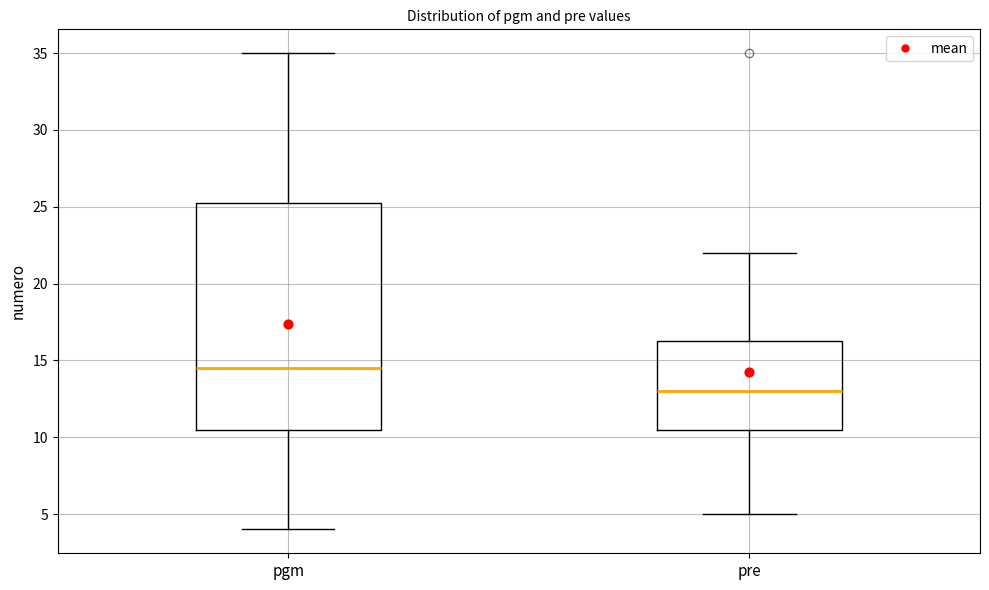

Where is the lower edge of the box for pgm on the y-axis? The values are not printed on the chart, so give them approximately, as read against the axis.

10.5